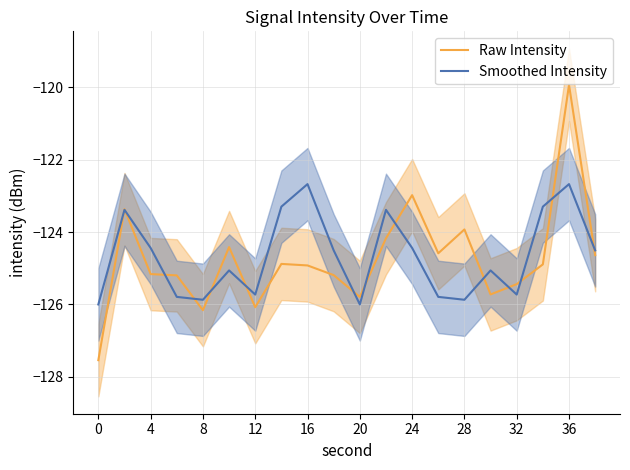

Rank the series by their maximum value, from highest to lowest.

Raw Intensity, Smoothed Intensity